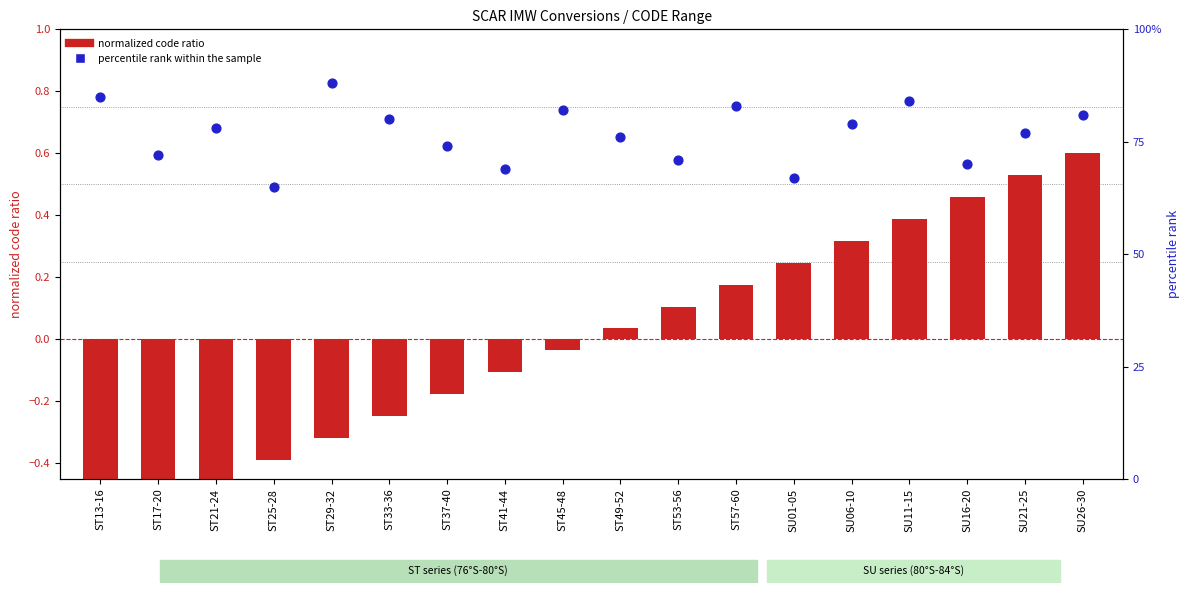

Which series reaches the maximum Y coordinate?

percentile rank within sample